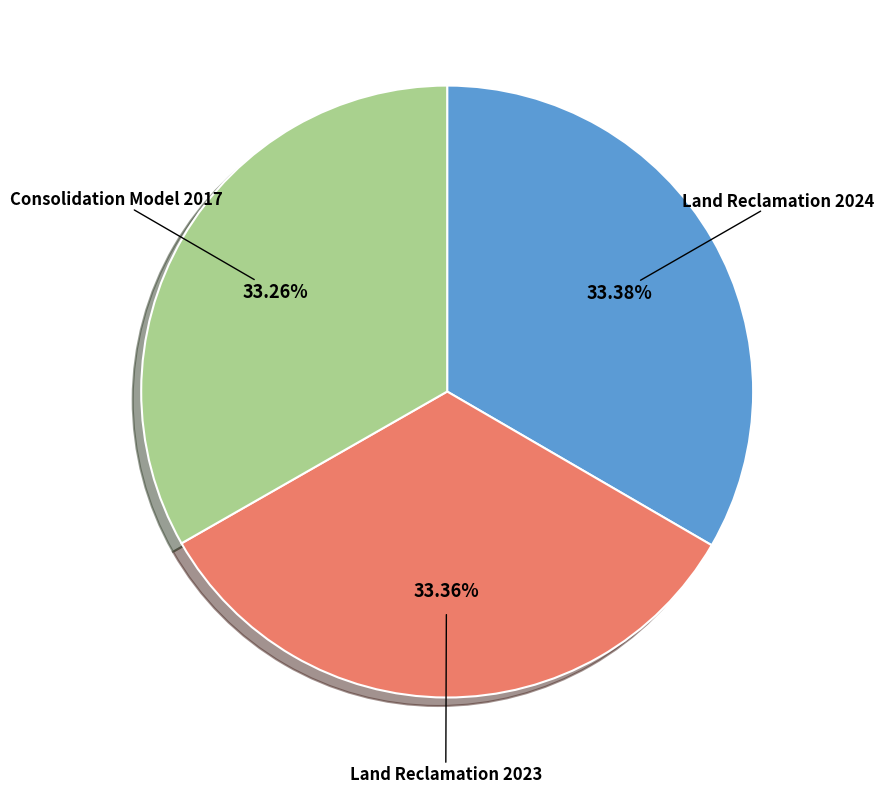

Does Consolidation Model 2017 account for over 50% of the chart?

No